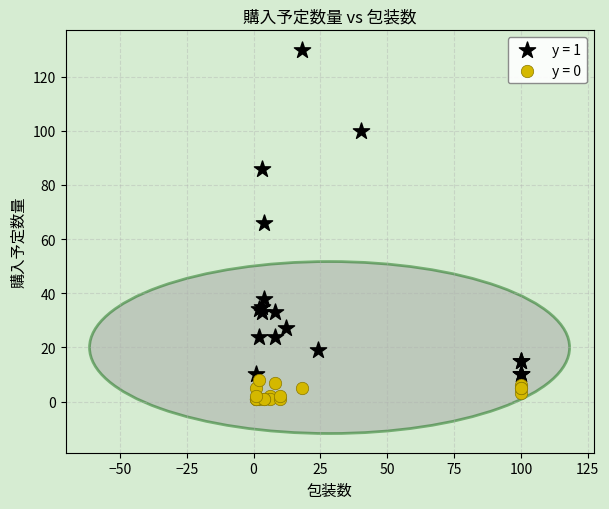

Which series reaches the maximum Y coordinate?

y = 1